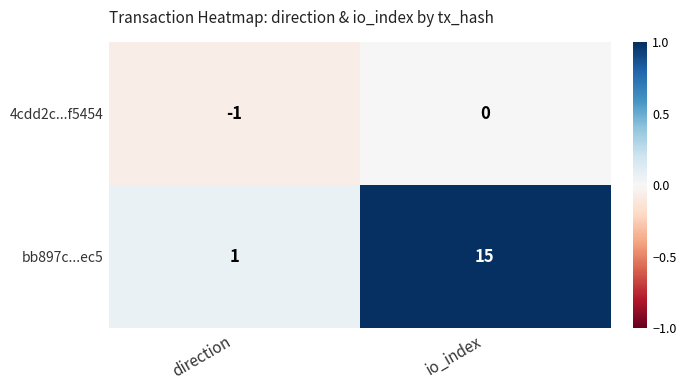

Rank the series by their maximum value, from lowest to highest.

4cdd2c...f5454, bb897c...ec5